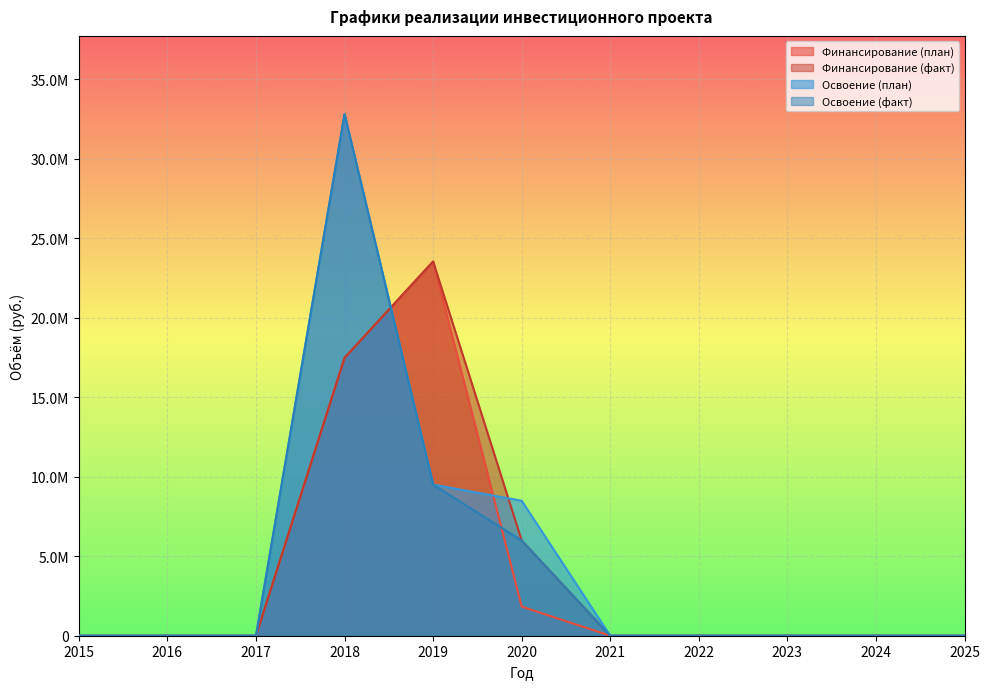

How many Финансирование (факт) values are between 0 and 5988626?

9